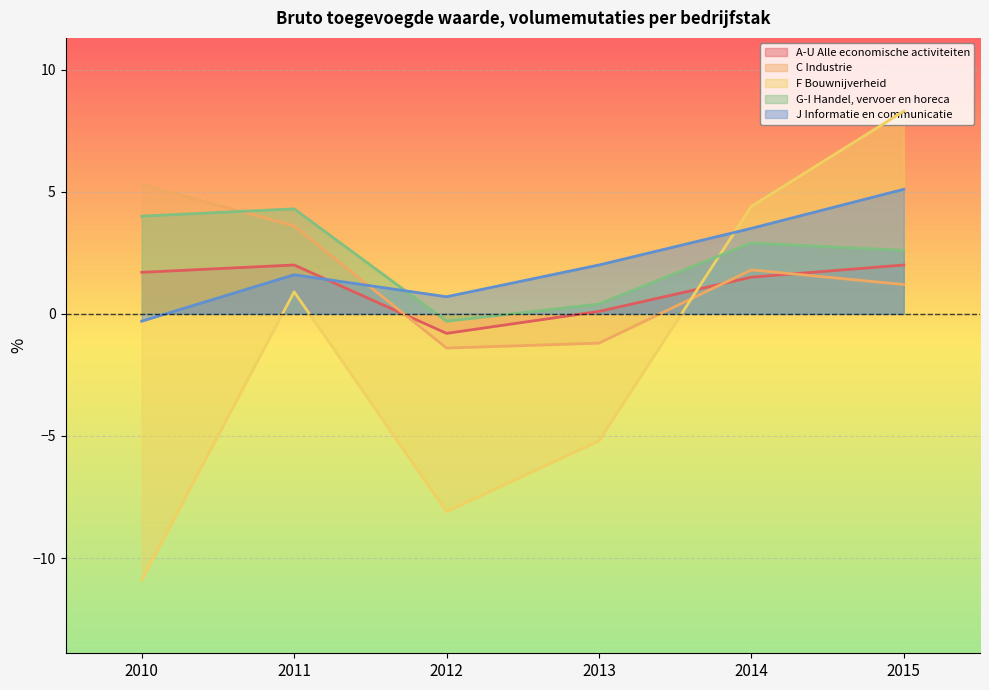

Reading left to right, what are all the values shown in this chart?

A-U Alle economische activiteiten: 2010=1.7	2011=2.0	2012=-0.8	2013=0.1	2014=1.5	2015=2.0
C Industrie: 2010=5.3	2011=3.6	2012=-1.4	2013=-1.2	2014=1.8	2015=1.2
F Bouwnijverheid: 2010=-10.9	2011=0.9	2012=-8.1	2013=-5.2	2014=4.4	2015=8.3
G-I Handel, vervoer en horeca: 2010=4.0	2011=4.3	2012=-0.3	2013=0.4	2014=2.9	2015=2.6
J Informatie en communicatie: 2010=-0.3	2011=1.6	2012=0.7	2013=2.0	2014=3.5	2015=5.1